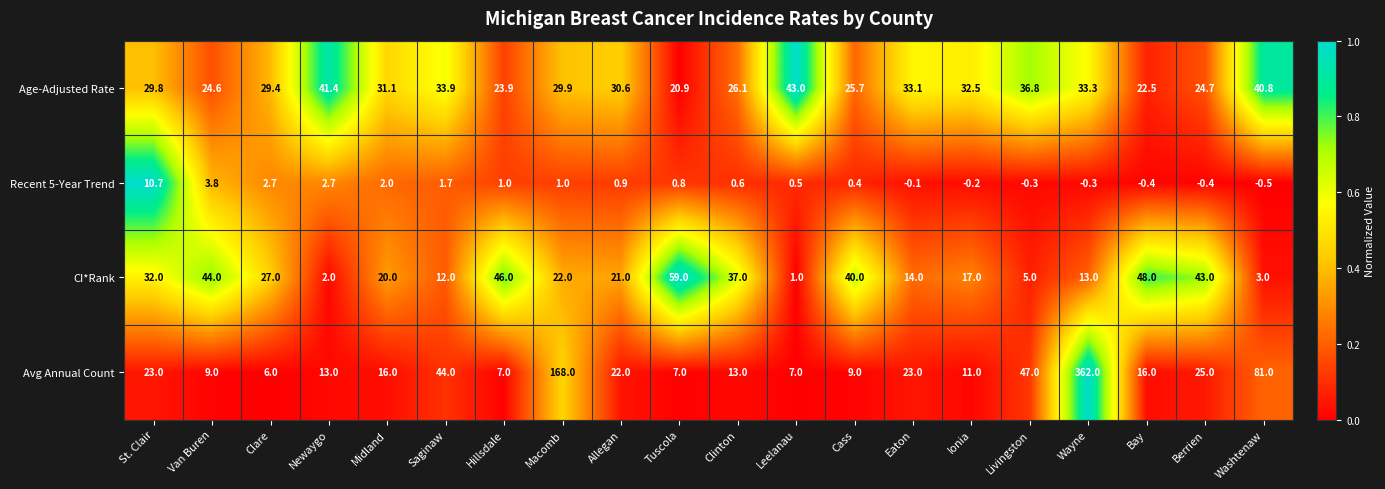

What is the spread (max minus min) of values at Newaygo?

39.4